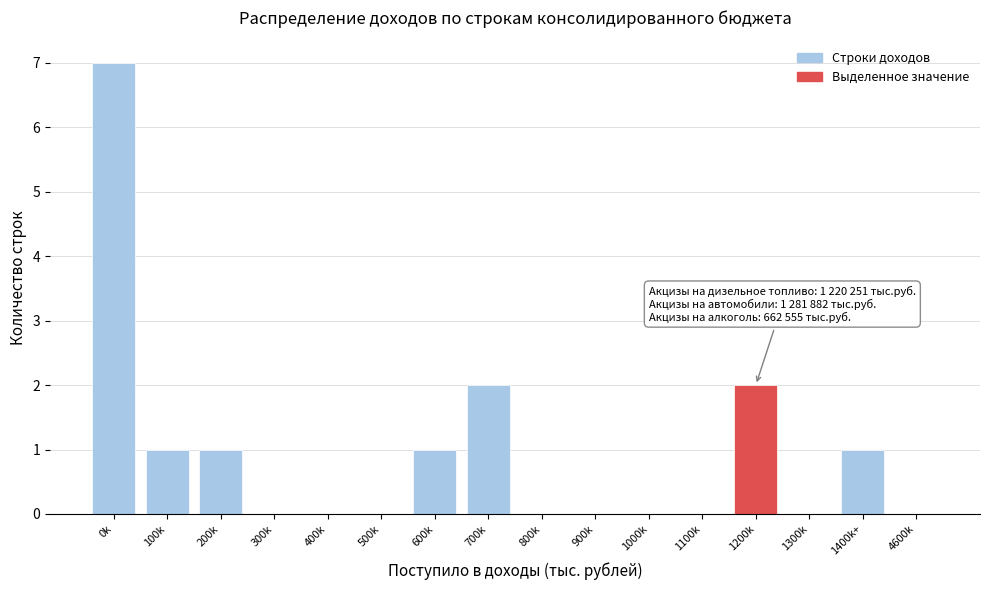

Reading left to right, extract all data points from this chart.

0k=7	100k=1	200k=1	300k=0	400k=0	500k=0	600k=1	700k=2	800k=0	900k=0	1000k=0	1100k=0	1200k=2	1300k=0	1400k+=1	4600k=0